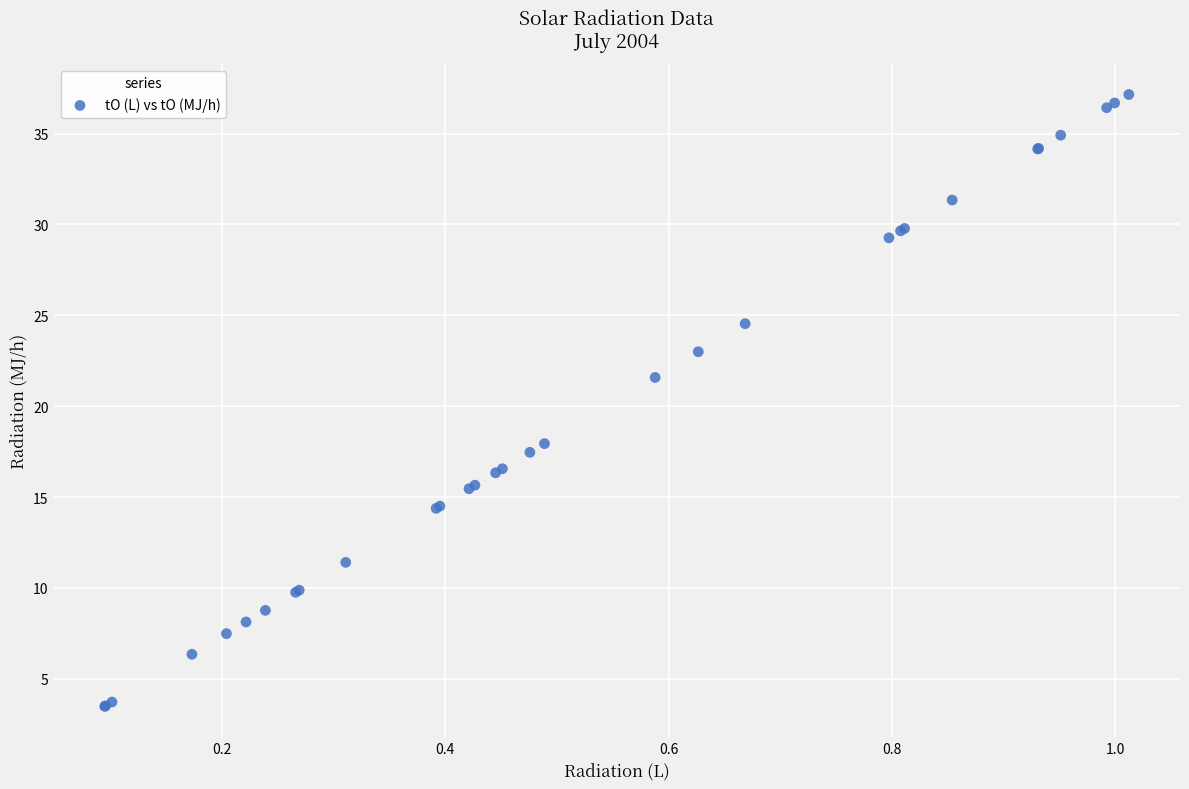

What Y value in the scatter plot is closest to 20?

21.6